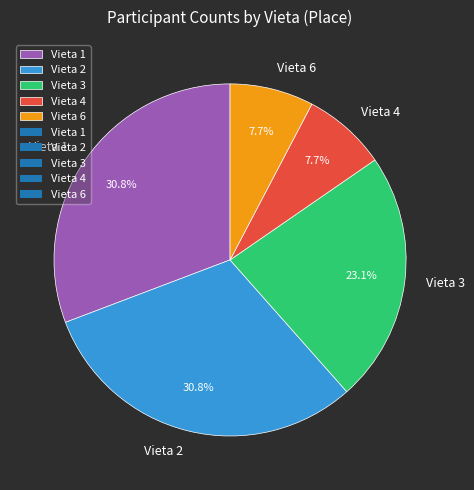

Between Vieta 3 and Vieta 2, which is larger?

Vieta 2